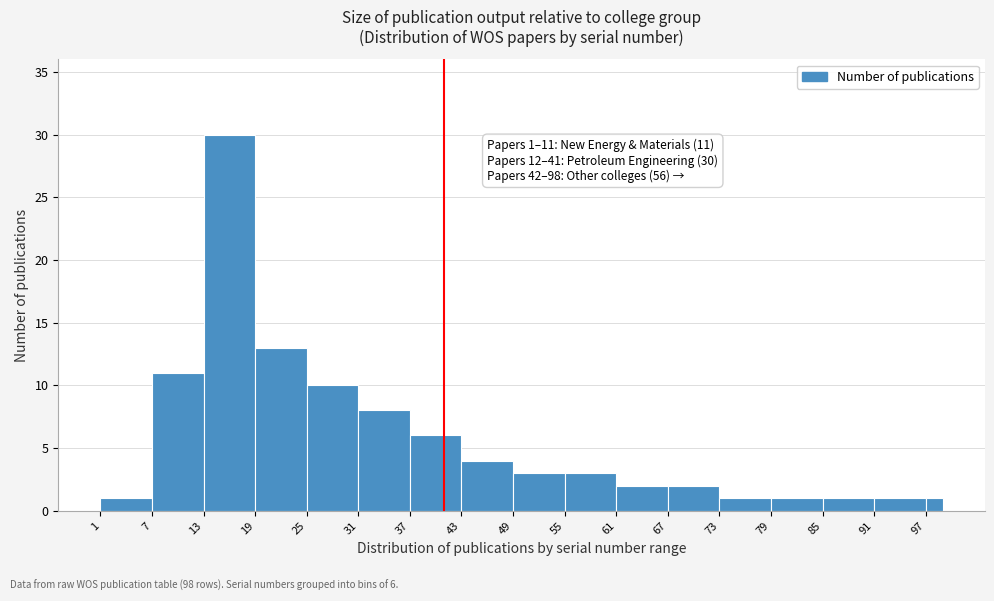

Around what value on the x-axis is the tallest bar? Give the approximate position of its centre, as read against the axis.

16